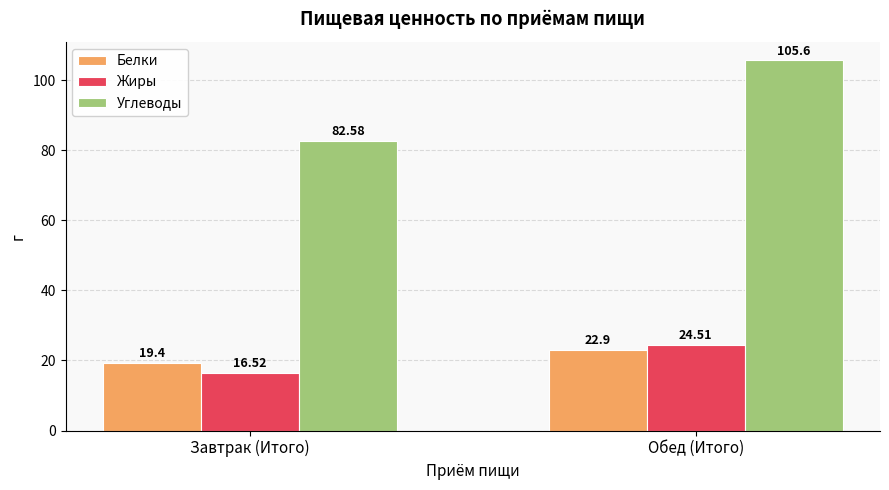

What is the difference between the Белки values at Завтрак (Итого) and Обед (Итого)?

3.5